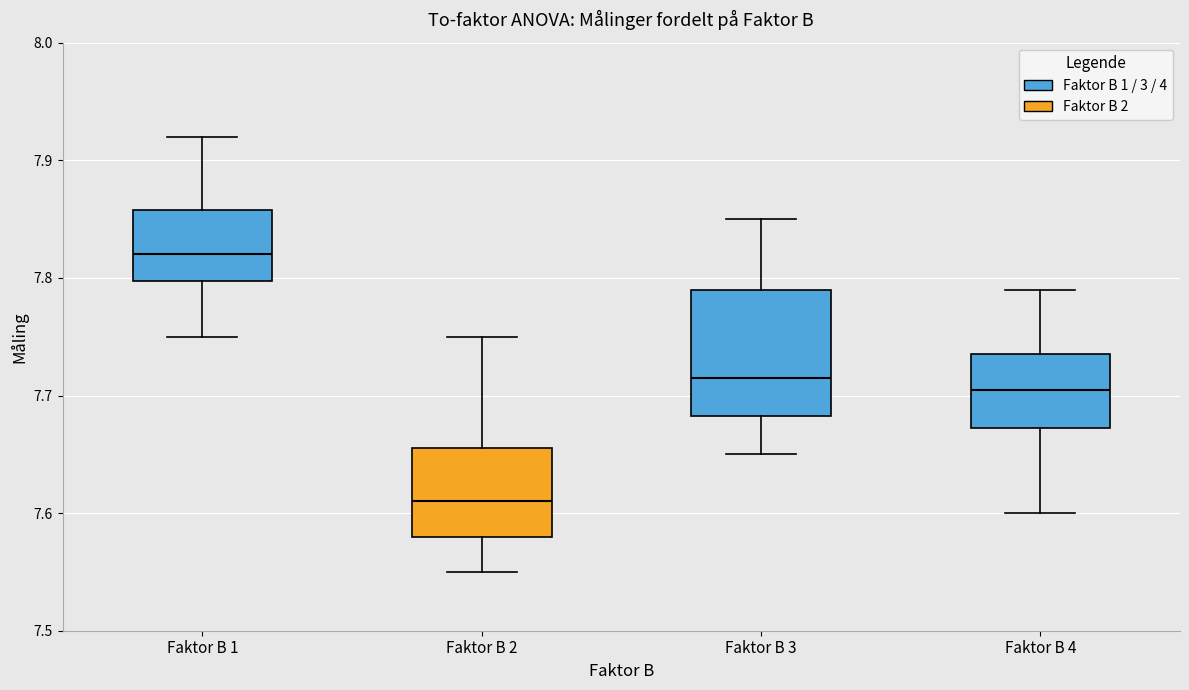

Which box's median line is the lowest?

Faktor B 2